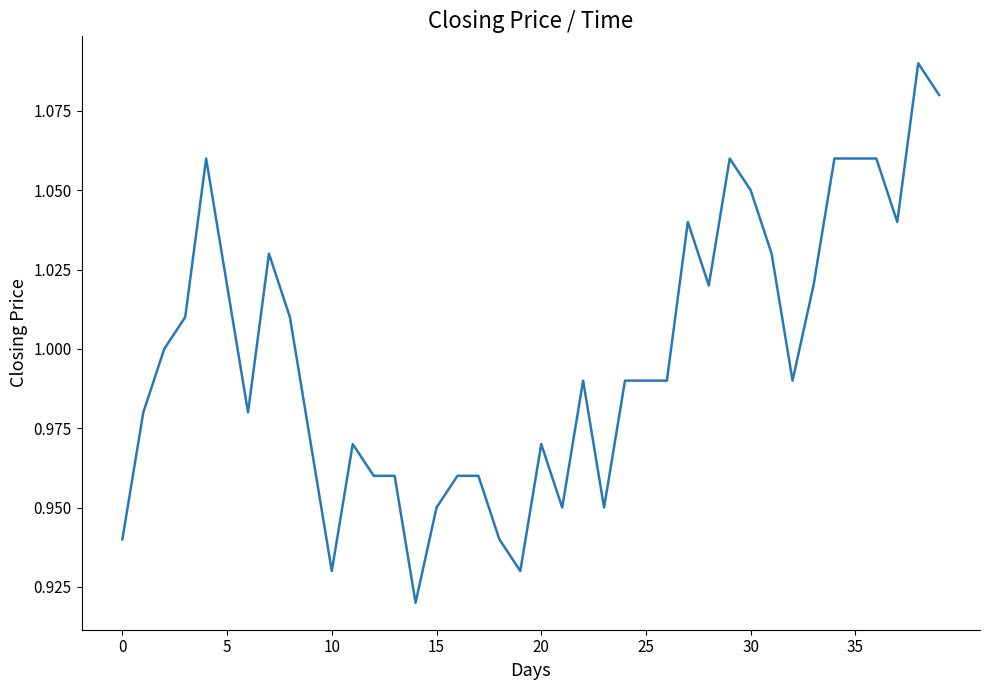

True or false: the data shows 1.7 at 20.

False